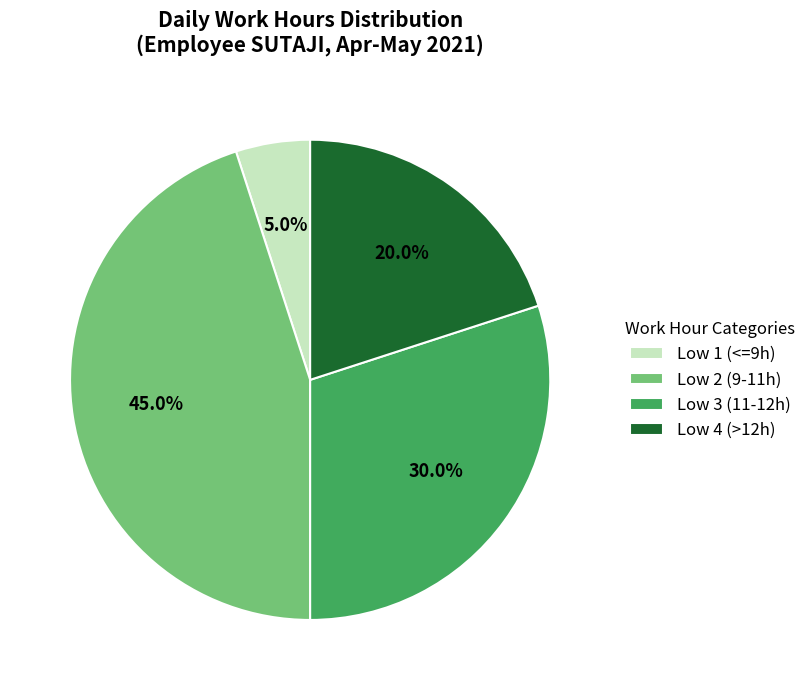

What is the ratio of the value at Low 4 (>12h) to the value at Low 1 (<=9h)?

4.0